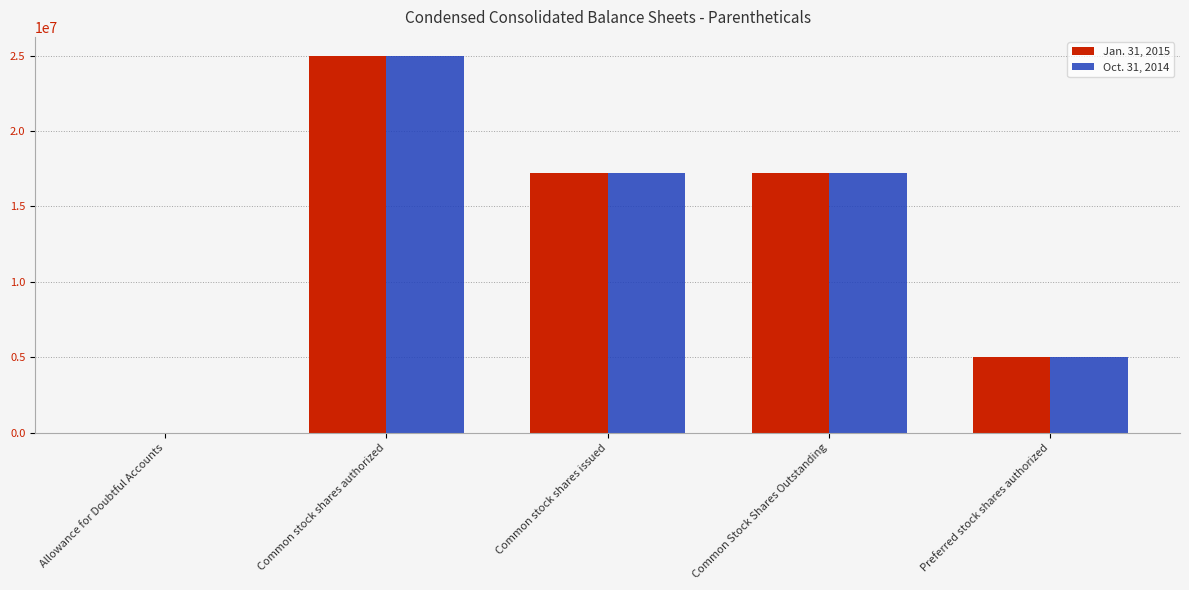

What is the total value across all series at Preferred stock shares authorized?

10000000